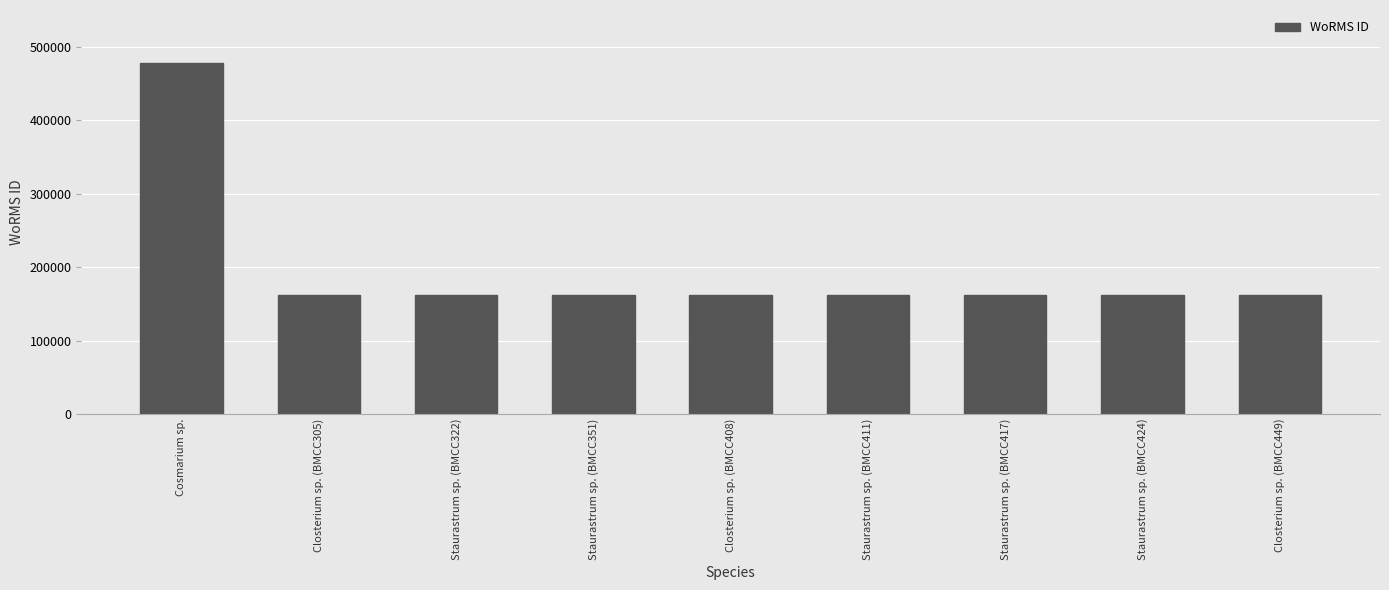

What is the minimum value shown in the chart?

162725